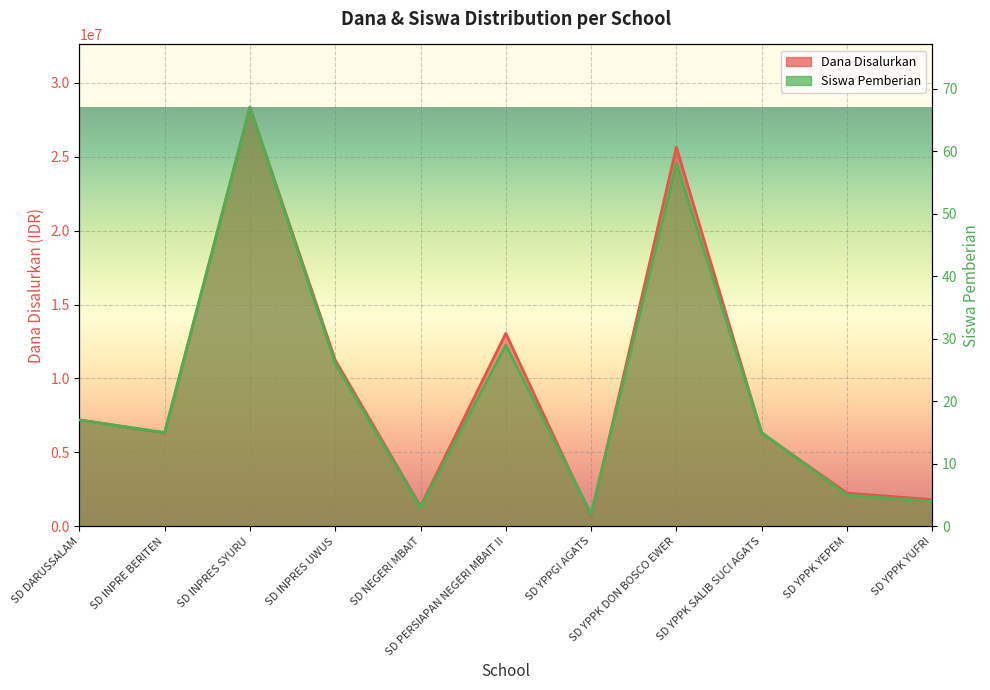

Where is the first local minimum for Siswa Pemberian?

SD INPRE BERITEN